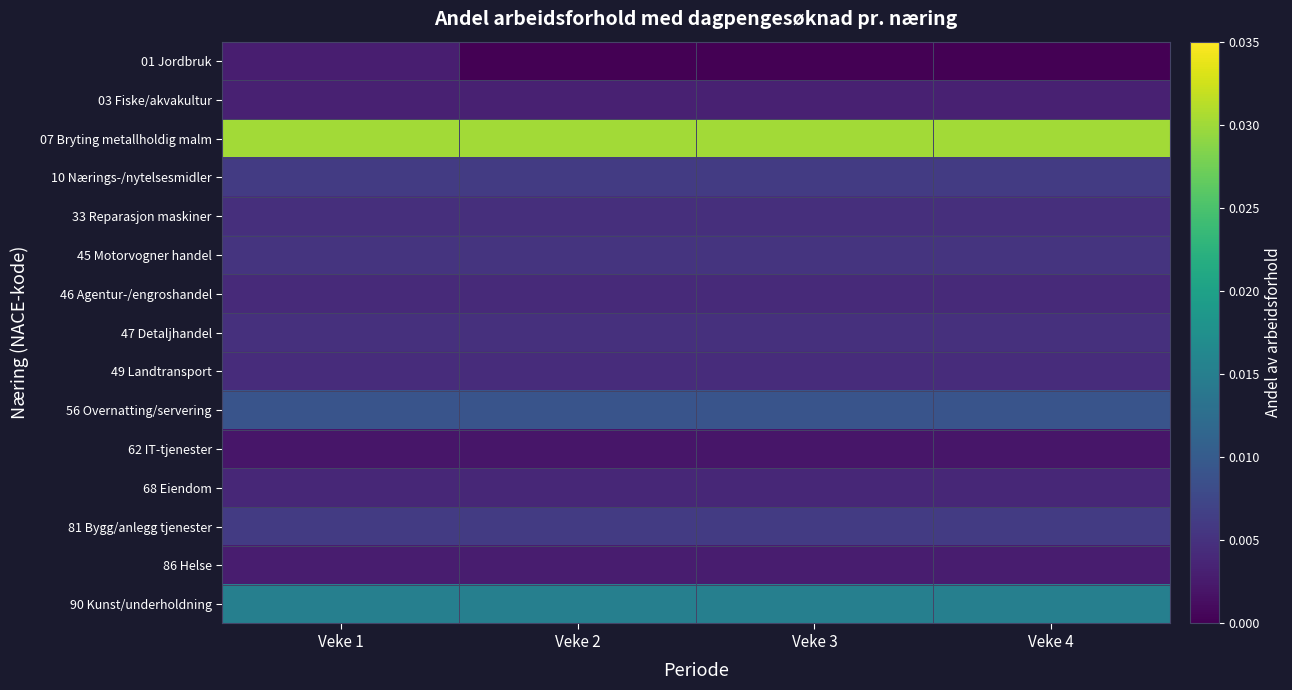

Reading left to right, list all the values displayed in this chart.

01 Jordbruk: Veke 1=0.0	Veke 2=0.0	Veke 3=0.0	Veke 4=0.0
03 Fiske/akvakultur: Veke 1=0.0	Veke 2=0.0	Veke 3=0.0	Veke 4=0.0
07 Bryting metallholdig malm: Veke 1=0.0	Veke 2=0.0	Veke 3=0.0	Veke 4=0.0
10 Nærings-/nytelsesmidler: Veke 1=0.0	Veke 2=0.0	Veke 3=0.0	Veke 4=0.0
33 Reparasjon maskiner: Veke 1=0.0	Veke 2=0.0	Veke 3=0.0	Veke 4=0.0
45 Motorvogner handel: Veke 1=0.0	Veke 2=0.0	Veke 3=0.0	Veke 4=0.0
46 Agentur-/engroshandel: Veke 1=0.0	Veke 2=0.0	Veke 3=0.0	Veke 4=0.0
47 Detaljhandel: Veke 1=0.0	Veke 2=0.0	Veke 3=0.0	Veke 4=0.0
49 Landtransport: Veke 1=0.0	Veke 2=0.0	Veke 3=0.0	Veke 4=0.0
56 Overnatting/servering: Veke 1=0.0	Veke 2=0.0	Veke 3=0.0	Veke 4=0.0
62 IT-tjenester: Veke 1=0.0	Veke 2=0.0	Veke 3=0.0	Veke 4=0.0
68 Eiendom: Veke 1=0.0	Veke 2=0.0	Veke 3=0.0	Veke 4=0.0
81 Bygg/anlegg tjenester: Veke 1=0.0	Veke 2=0.0	Veke 3=0.0	Veke 4=0.0
86 Helse: Veke 1=0.0	Veke 2=0.0	Veke 3=0.0	Veke 4=0.0
90 Kunst/underholdning: Veke 1=0.0	Veke 2=0.0	Veke 3=0.0	Veke 4=0.0